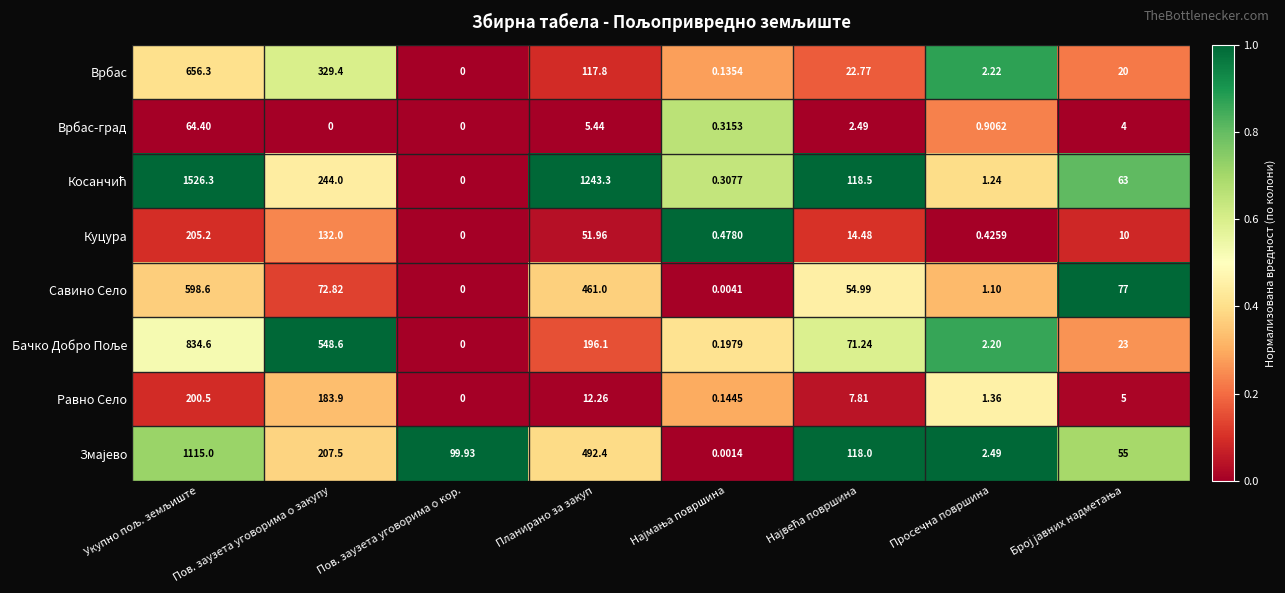

Which category has the lowest value in the Савино Село series?

Пов. заузета уговорима о кор.